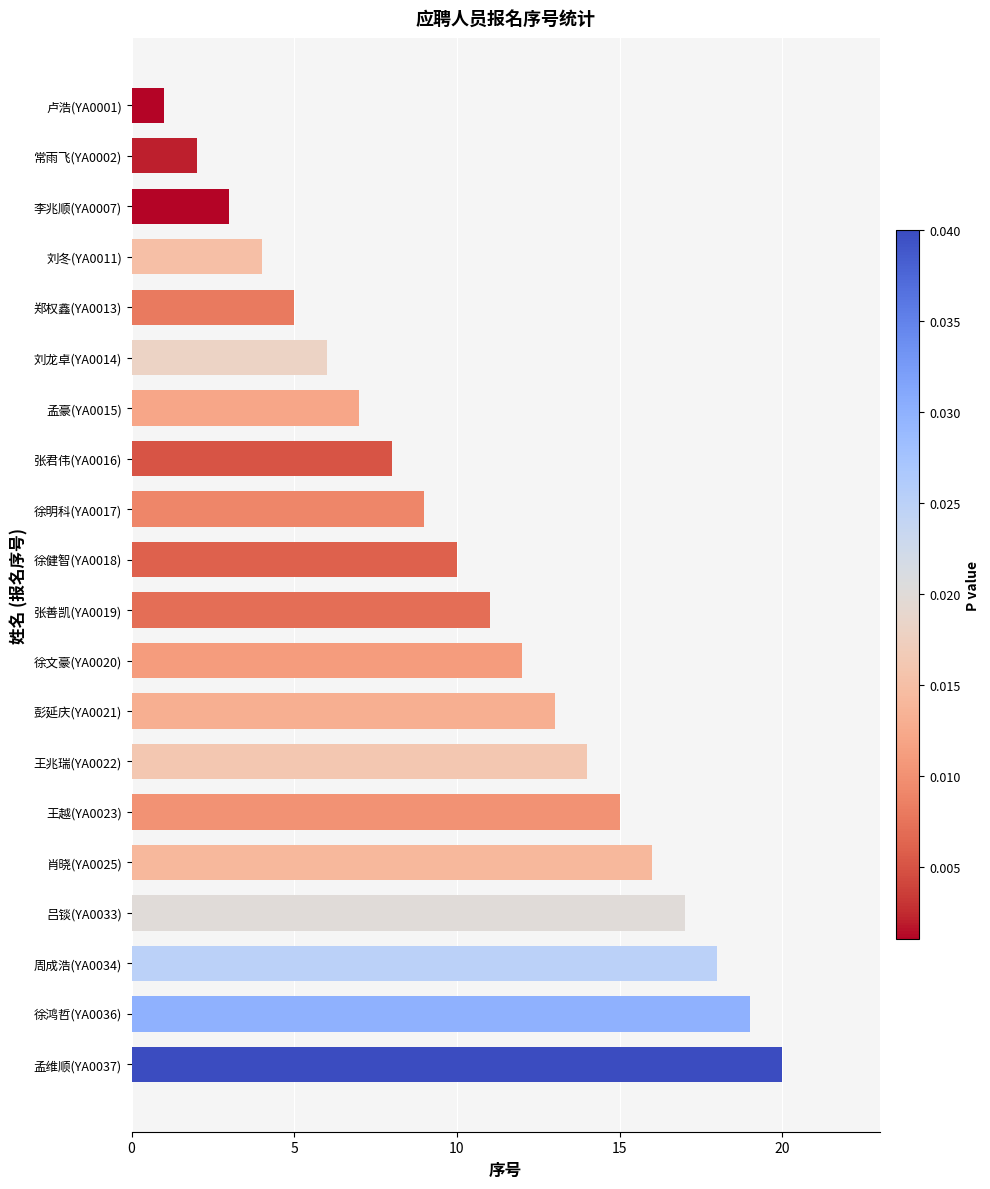

What is the difference between the maximum and minimum values?

19